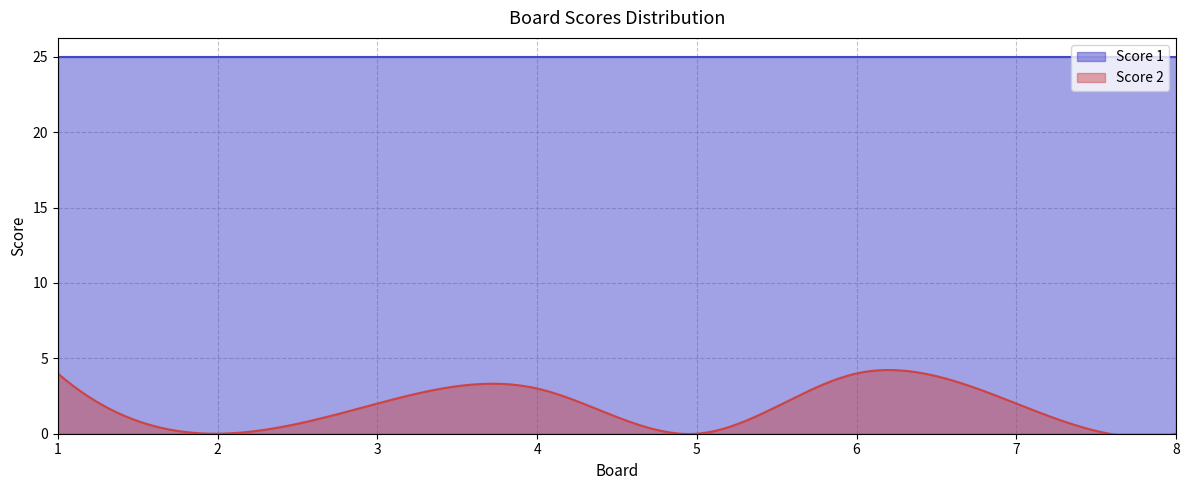

True or false: Score 2 and Score 1 intersect in this chart.

False